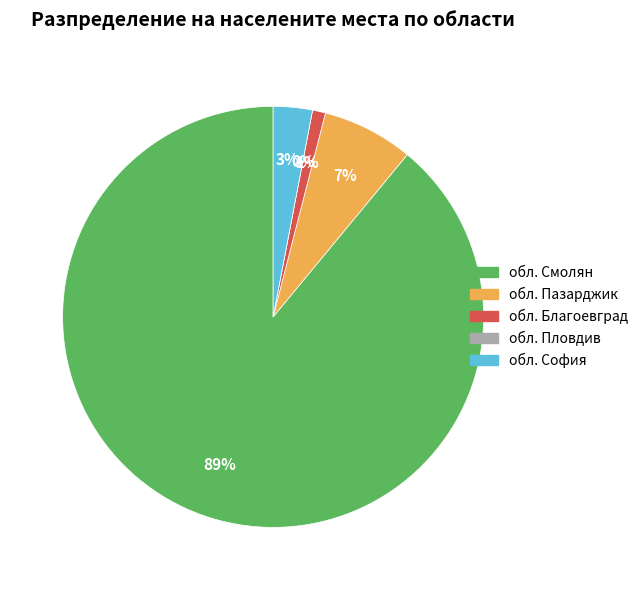

What portion of the pie excludes обл. Пазарджик?

93.0%